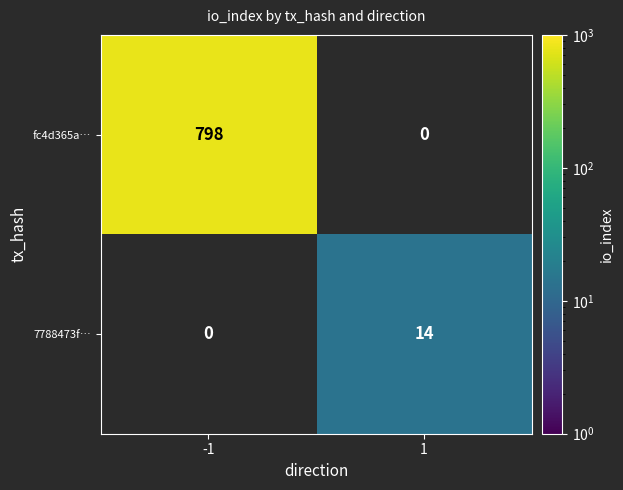

The fc4d365a… series shows 1237 at -1. True or false?

False